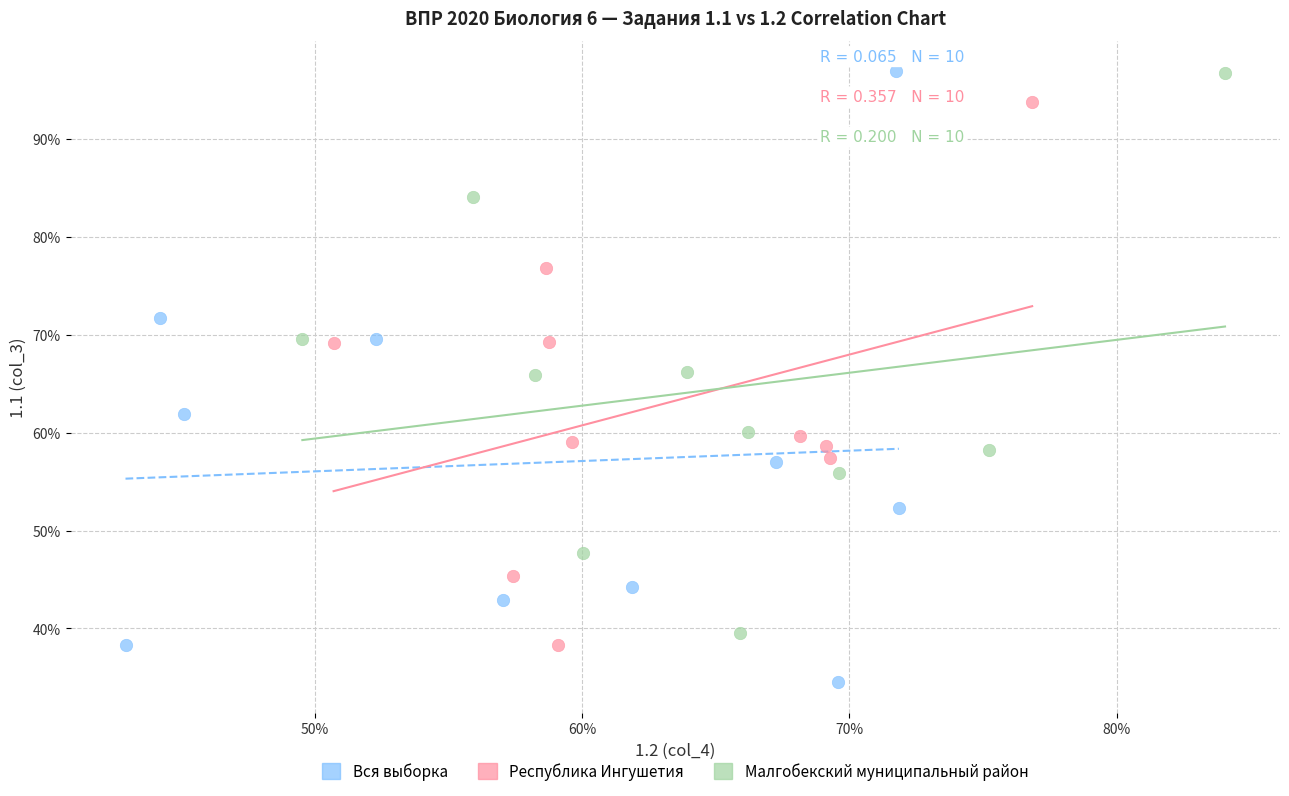

Which series has the largest Y range (max minus min)?

Вся выборка